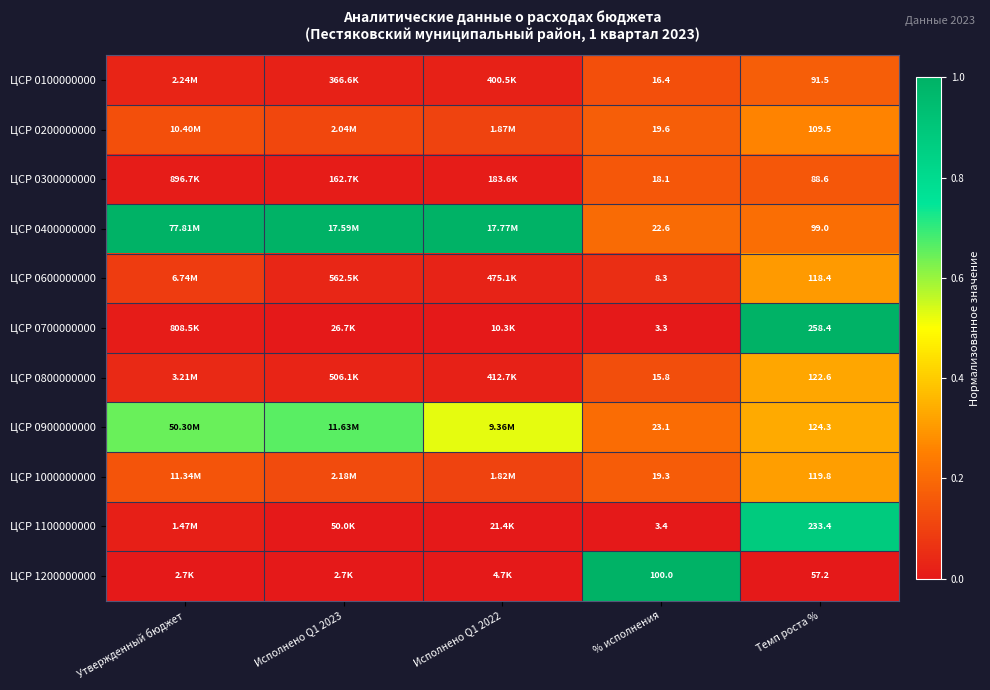

What is the total value across all series at Темп роста %?

1422.7